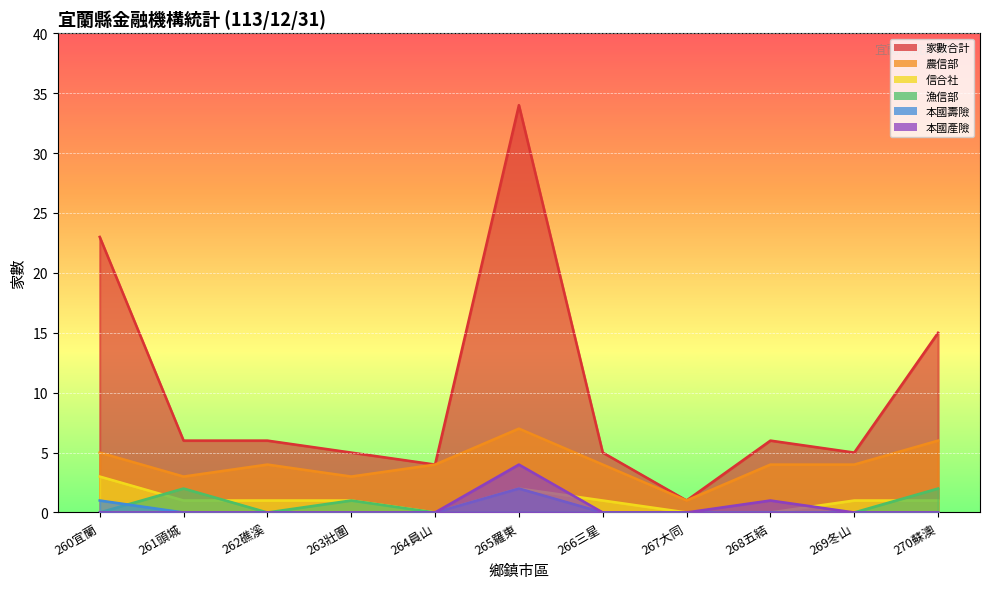

How many interior local valleys does the 信合社 series have?

1